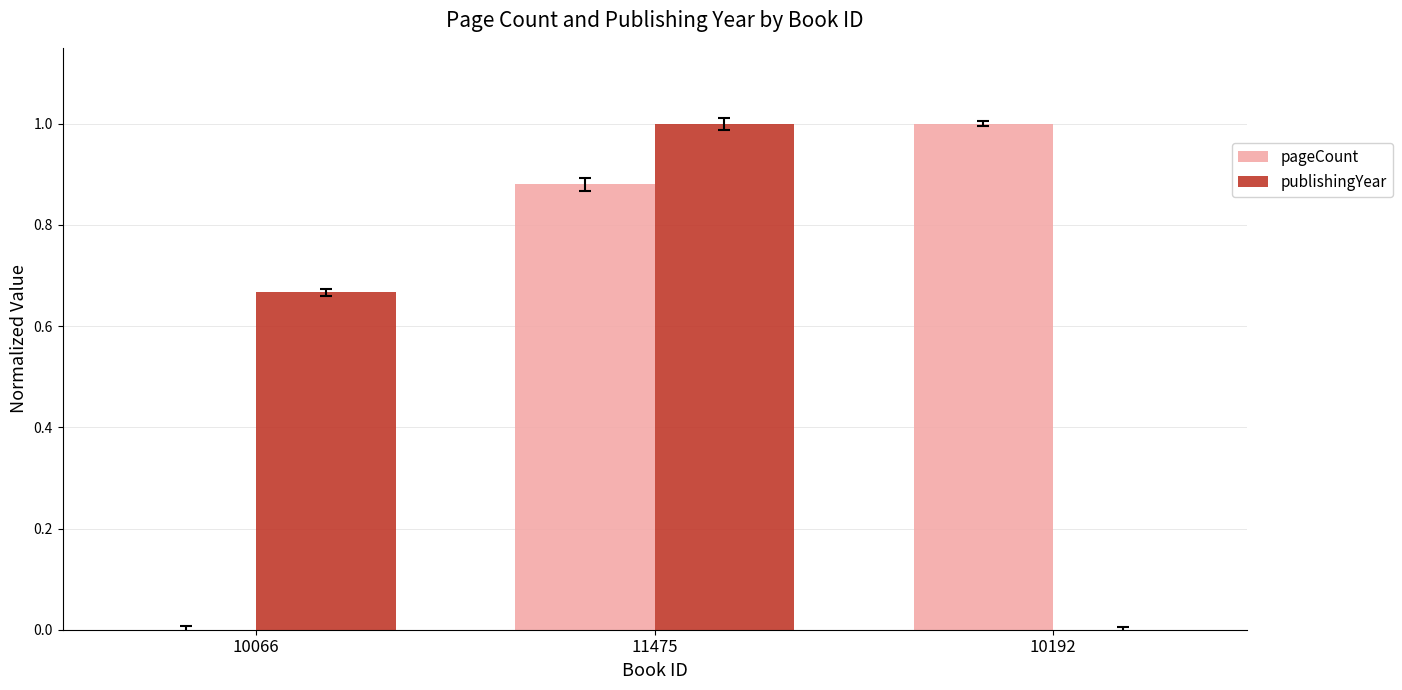

What is the sum of all pageCount values?

1.9